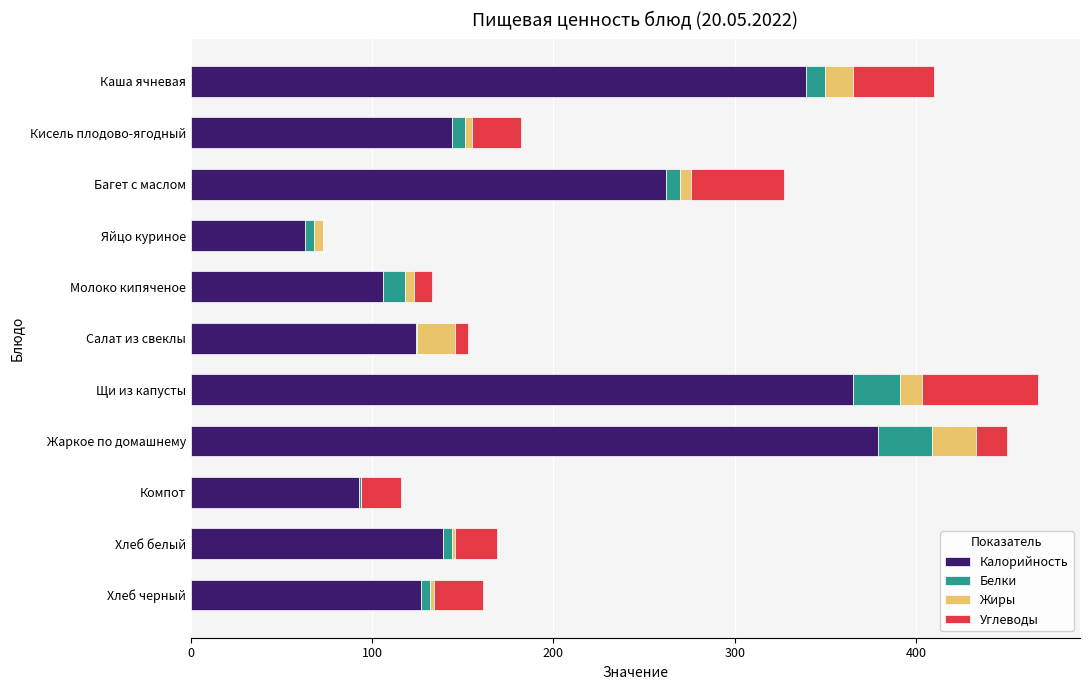

At which label is Калорийность closest to 221?

Багет с маслом